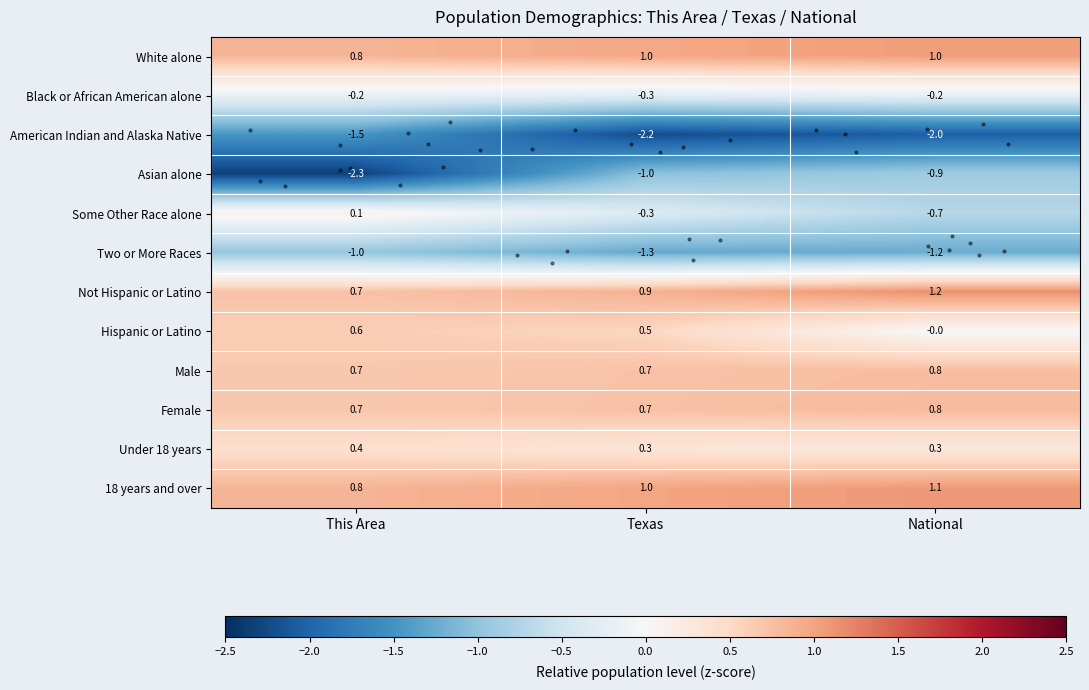

What is the sum of all Two or More Races values?

-3.5